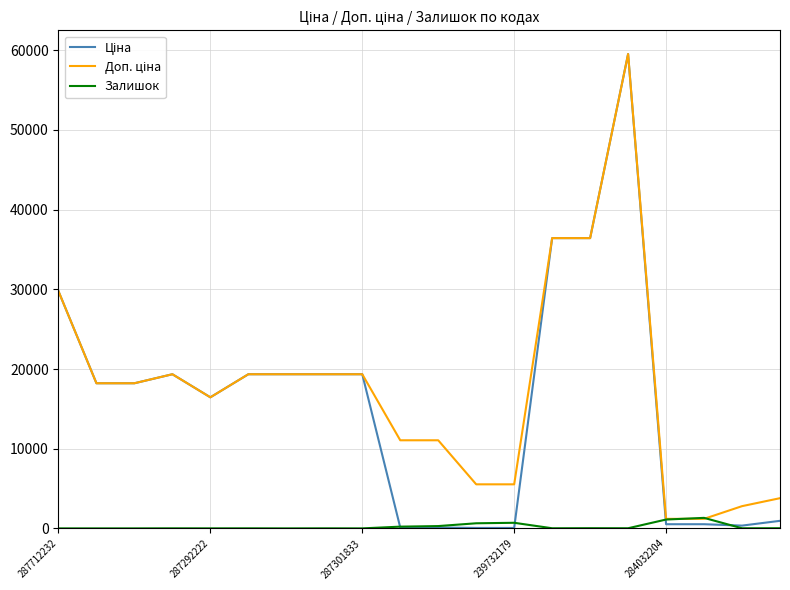

Which series has the widest spread of values?

Ціна